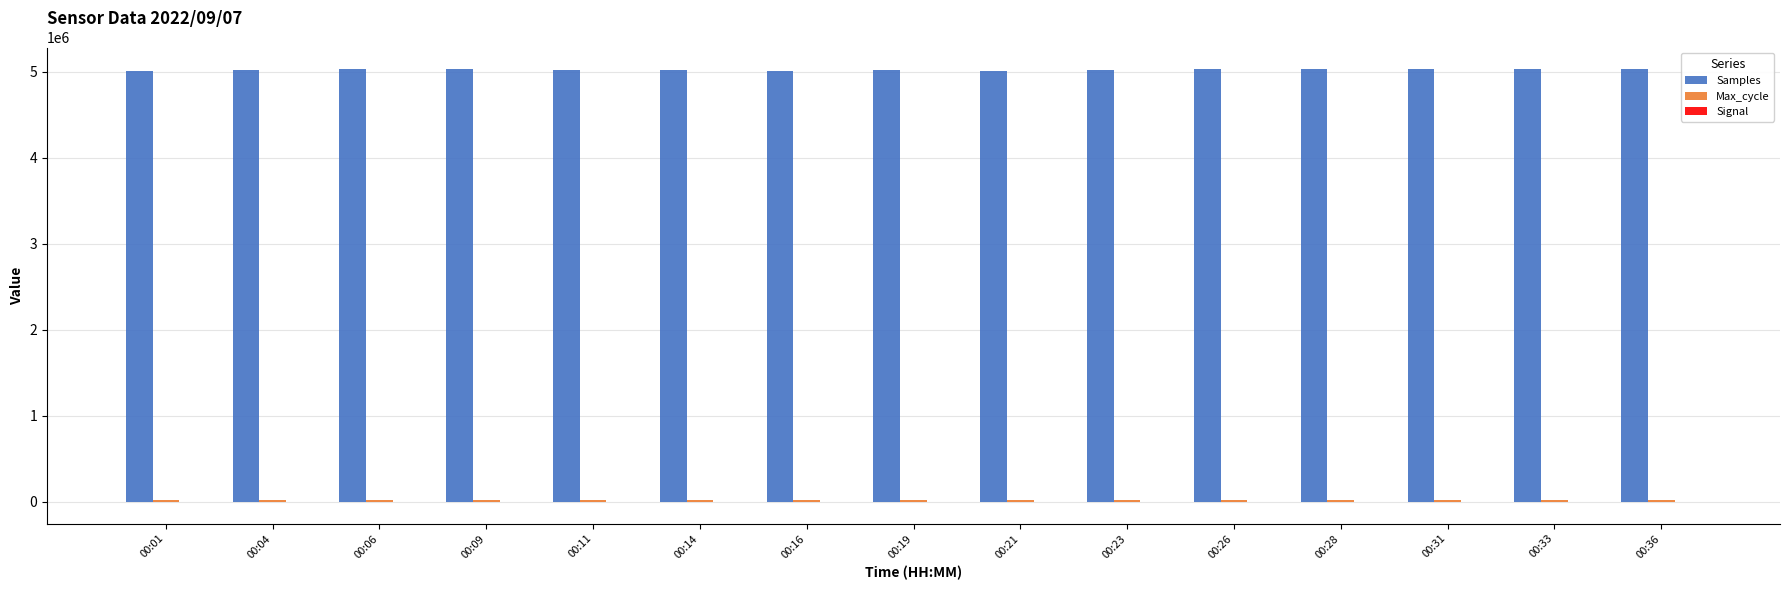

Which series has the largest total across all categories?

Samples